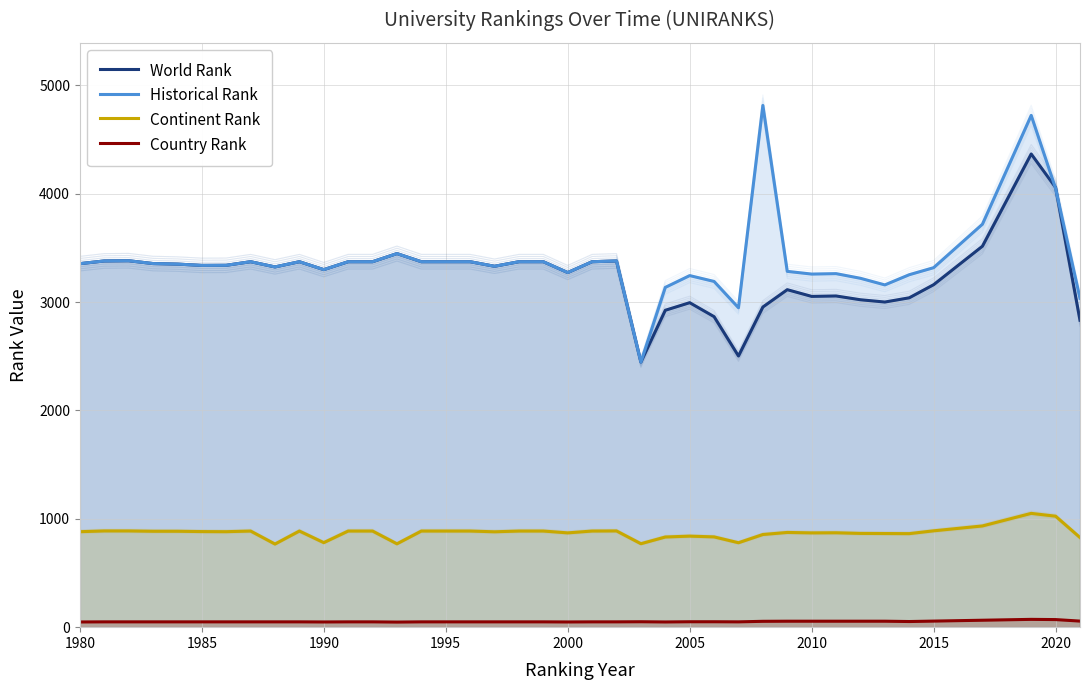

Which series has the largest total across all categories?

Historical Rank